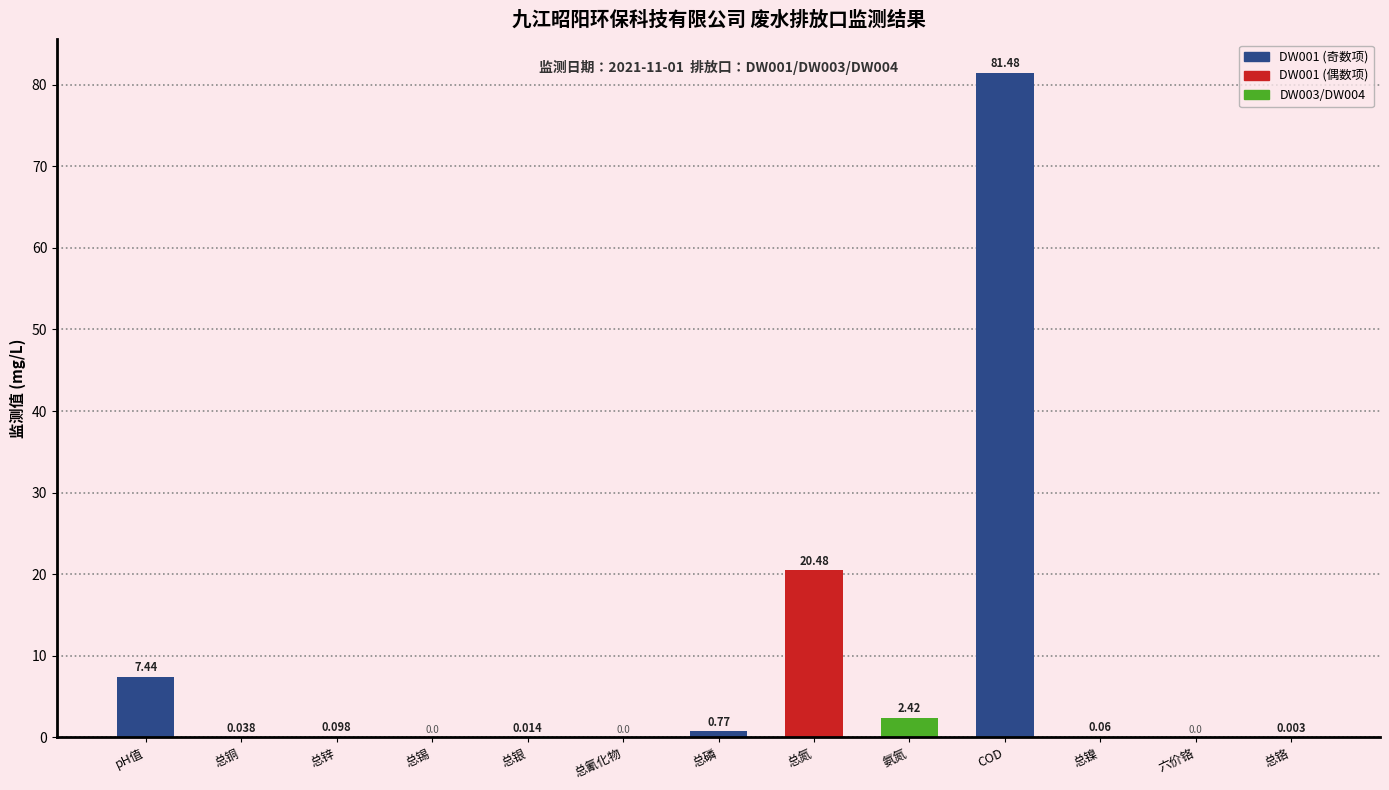

At which category does the chart reach its peak across all series?

COD